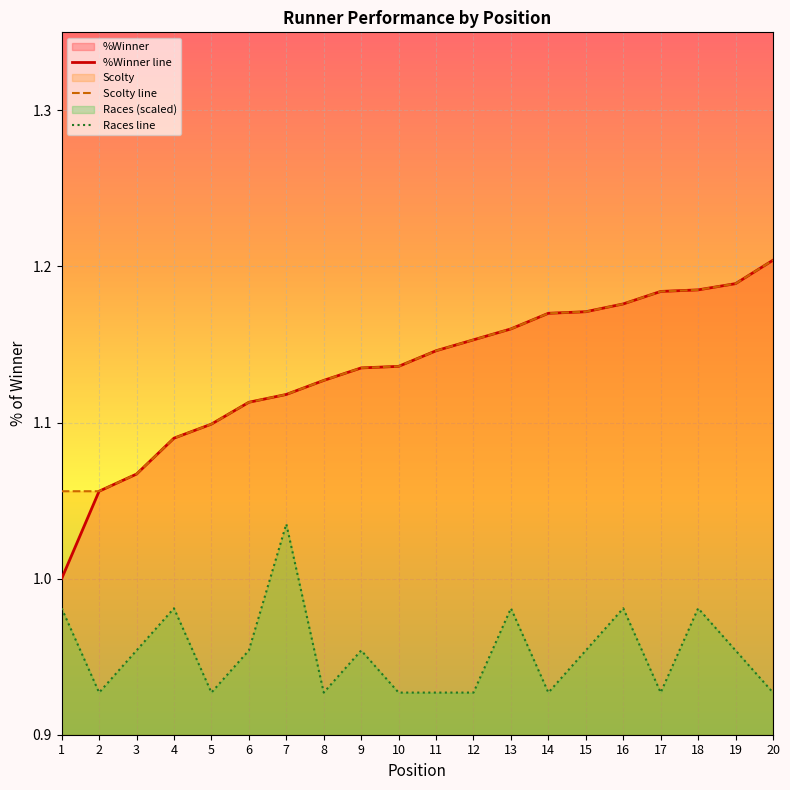

What is the value of the %Winner point at the 8th from the left?

1.1